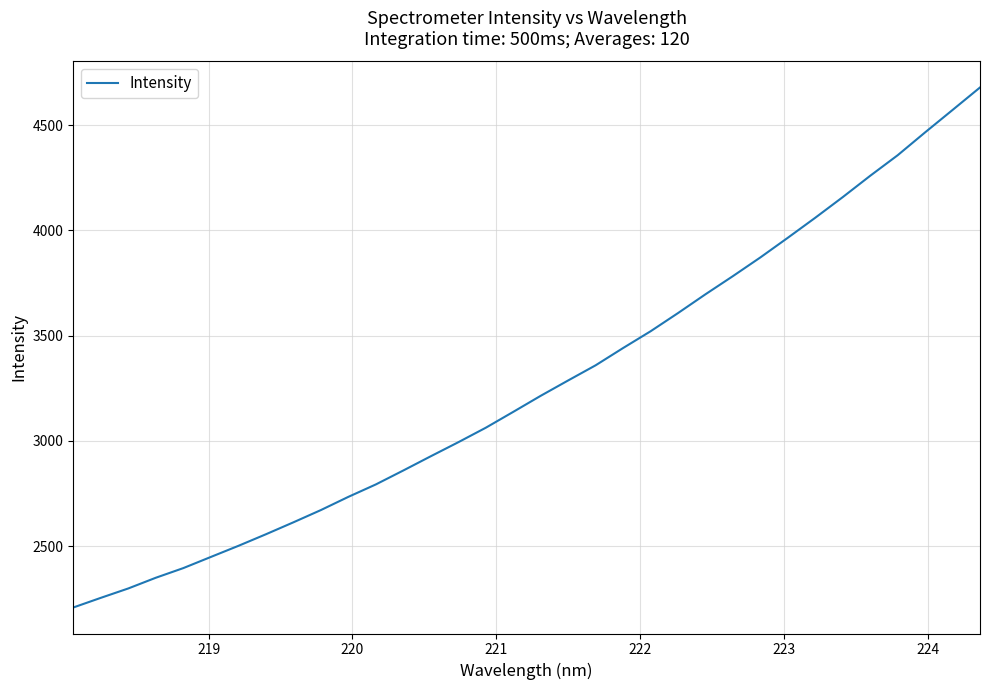

What is the greatest value displayed?

4678.9